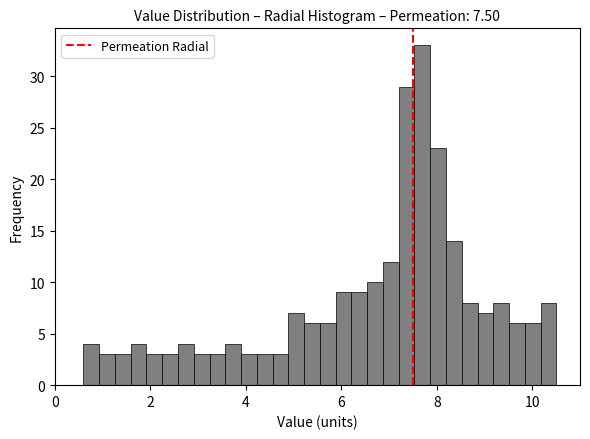

Read against the x-axis, roughly where is the centre of the tallest bar?

7.6